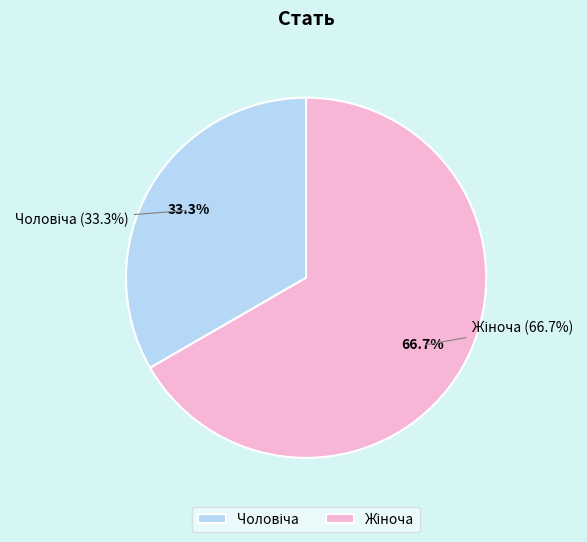

Combined, do Чоловіча and Жіноча account for over 50%?

Yes